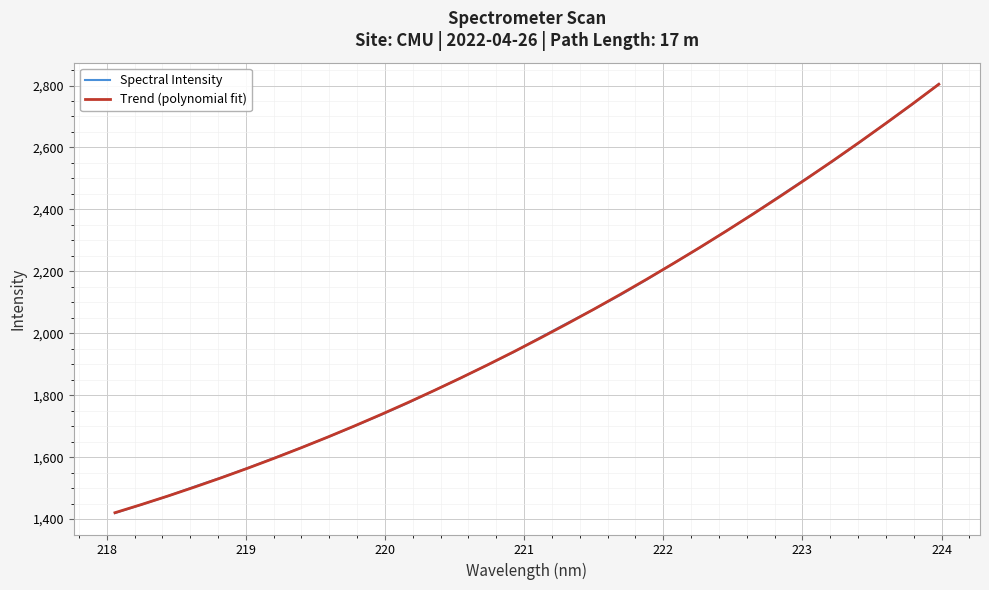

What is the minimum value for Trend (polynomial fit)?

1420.7